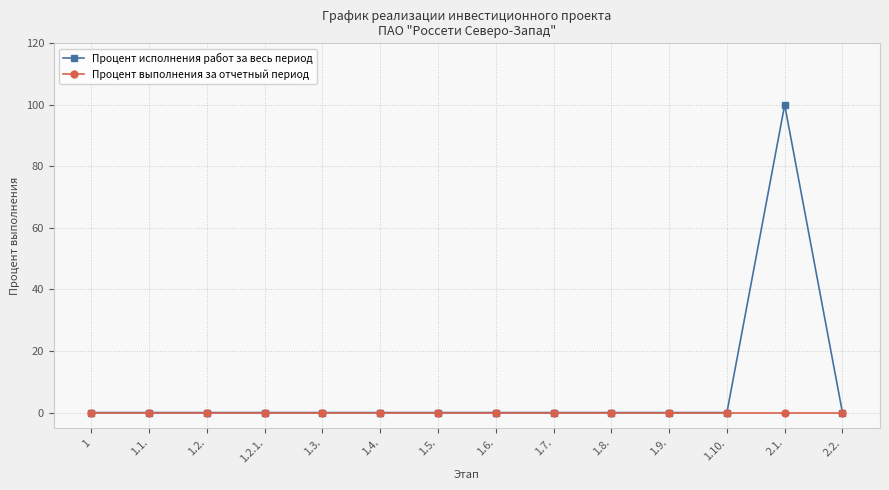

What are all the series names shown in the legend?

Процент исполнения работ за весь период, Процент выполнения за отчетный период